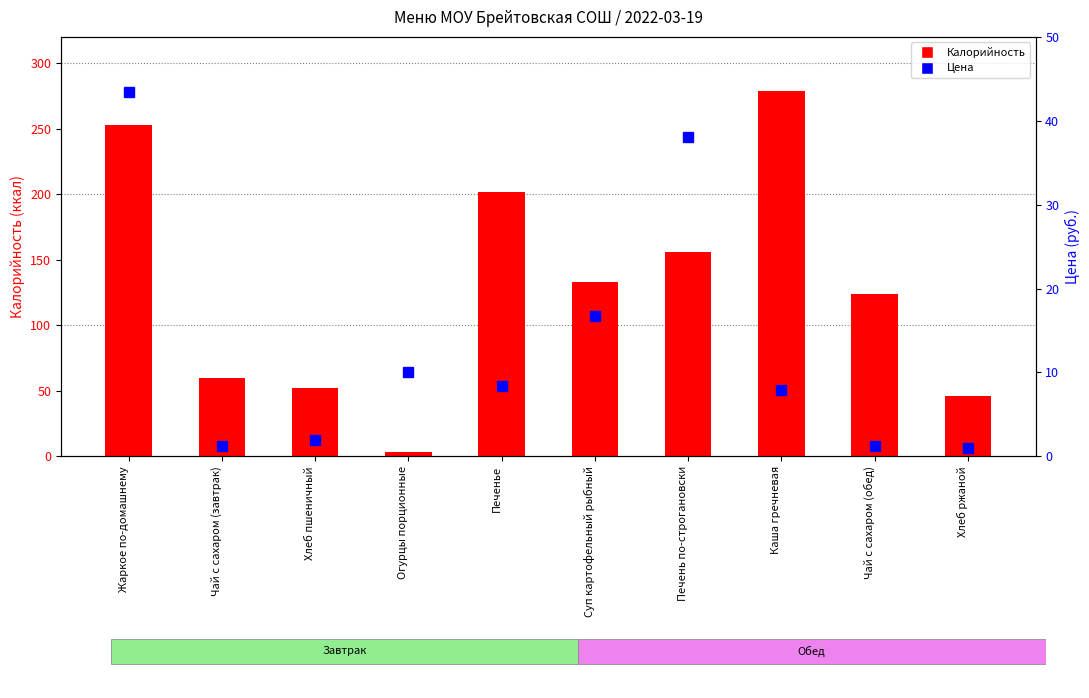

What is the difference between the highest and lowest values at Чай с сахаром (обед)?

122.7